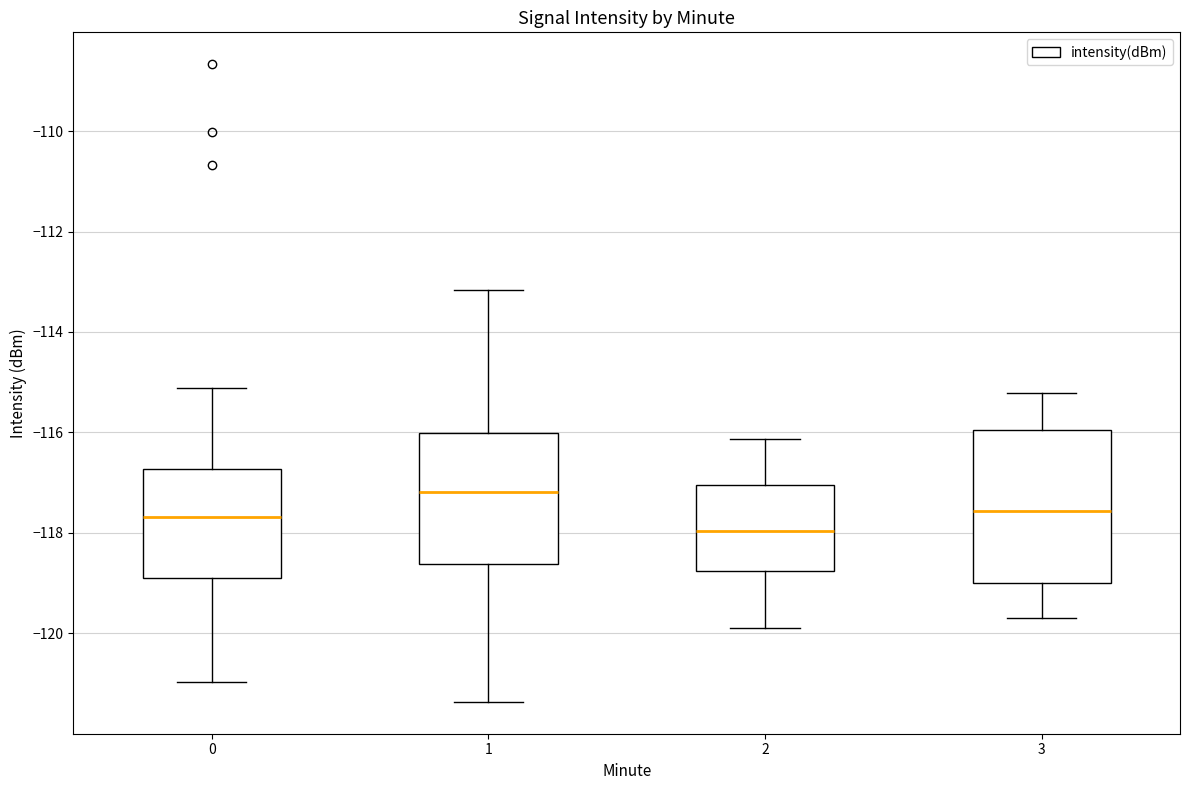

Reading left to right, transcribe this box plot: for each box, give where its median line is, the range the box spans, and where its two whiskers end, as read against the y-axis. The values are not printed on the chart, so give them approximately, as read against the axis.

0: median -117.6, box -119.0 to -116.8, whiskers -121.0 to -115.2
1: median -117.2, box -118.6 to -116.0, whiskers -121.4 to -113.2
2: median -118.0, box -118.8 to -117.0, whiskers -120.0 to -116.2
3: median -117.6, box -119.0 to -116.0, whiskers -119.6 to -115.2